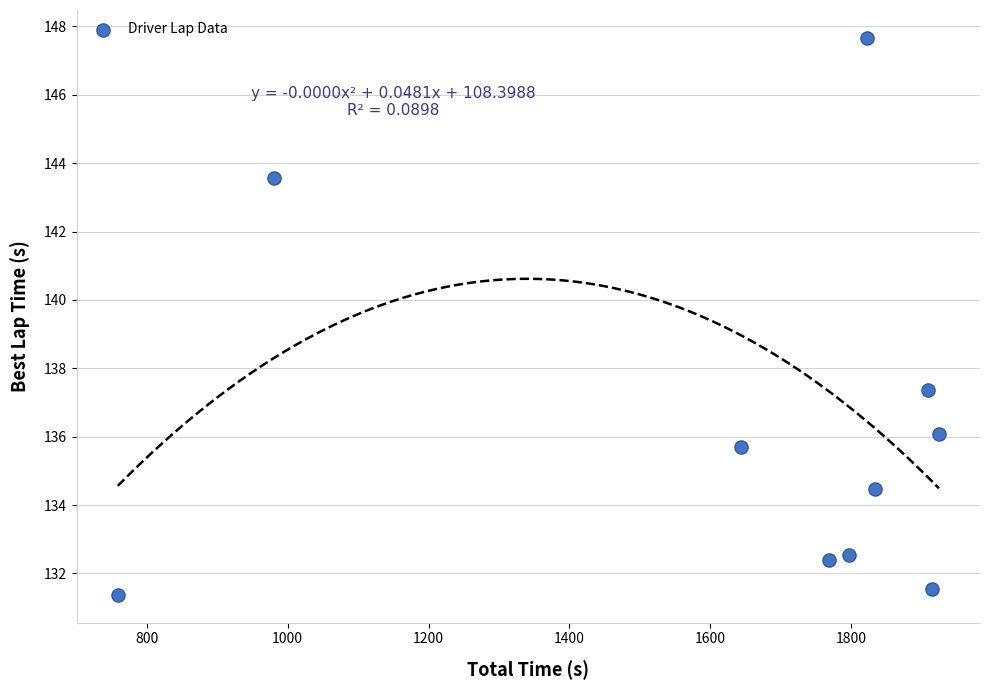

What is the average Y value?

136.3